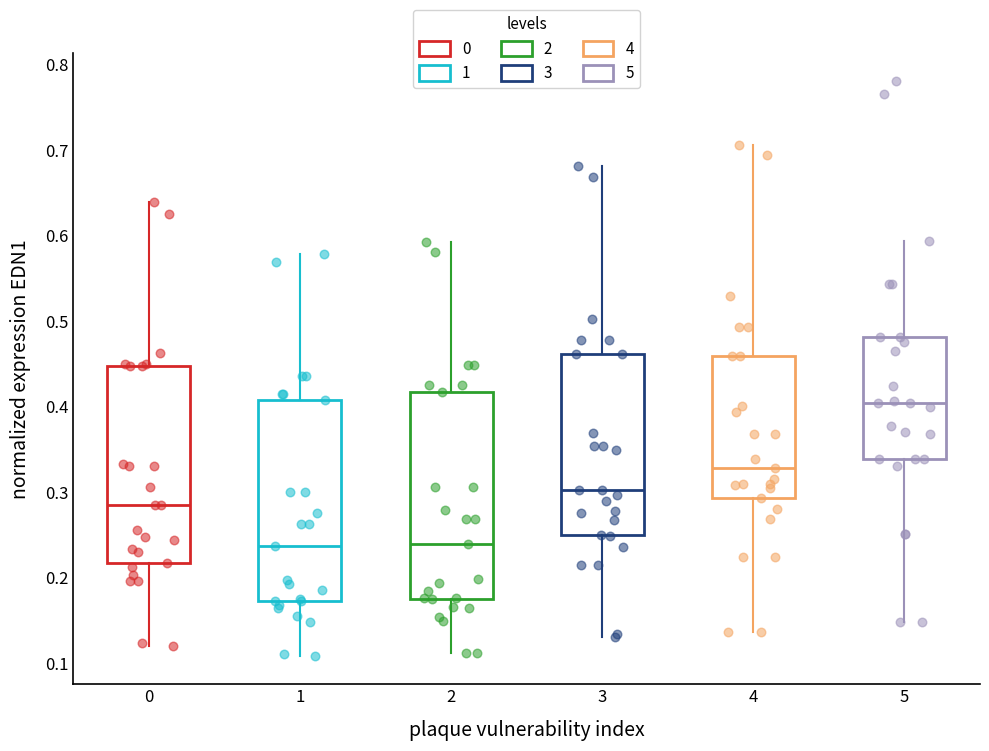

Reading left to right, transcribe this box plot: for each box, give where its median line is, the range the box spans, and where its two whiskers end, as read against the y-axis. The values are not printed on the chart, so give them approximately, as read against the axis.

0: median 0.28, box 0.22 to 0.45, whiskers 0.12 to 0.64
1: median 0.24, box 0.17 to 0.41, whiskers 0.11 to 0.58
2: median 0.24, box 0.18 to 0.42, whiskers 0.11 to 0.59
3: median 0.30, box 0.25 to 0.46, whiskers 0.13 to 0.68
4: median 0.33, box 0.29 to 0.46, whiskers 0.14 to 0.71
5: median 0.40, box 0.34 to 0.48, whiskers 0.15 to 0.59